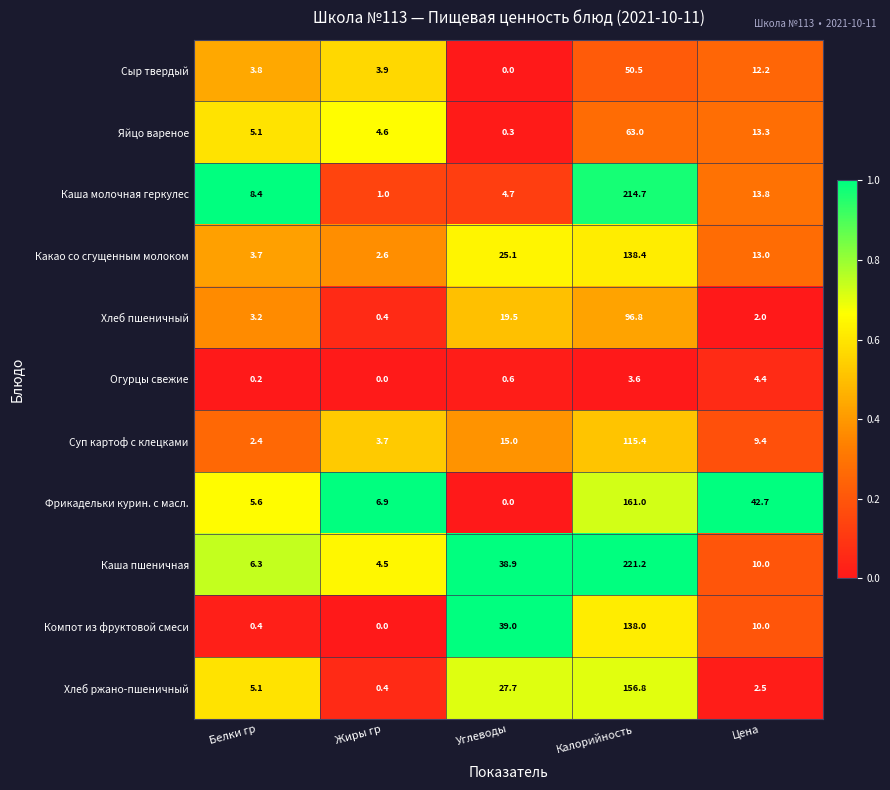

The Хлеб пшеничный series shows 4.9 at Белки гр. True or false?

False